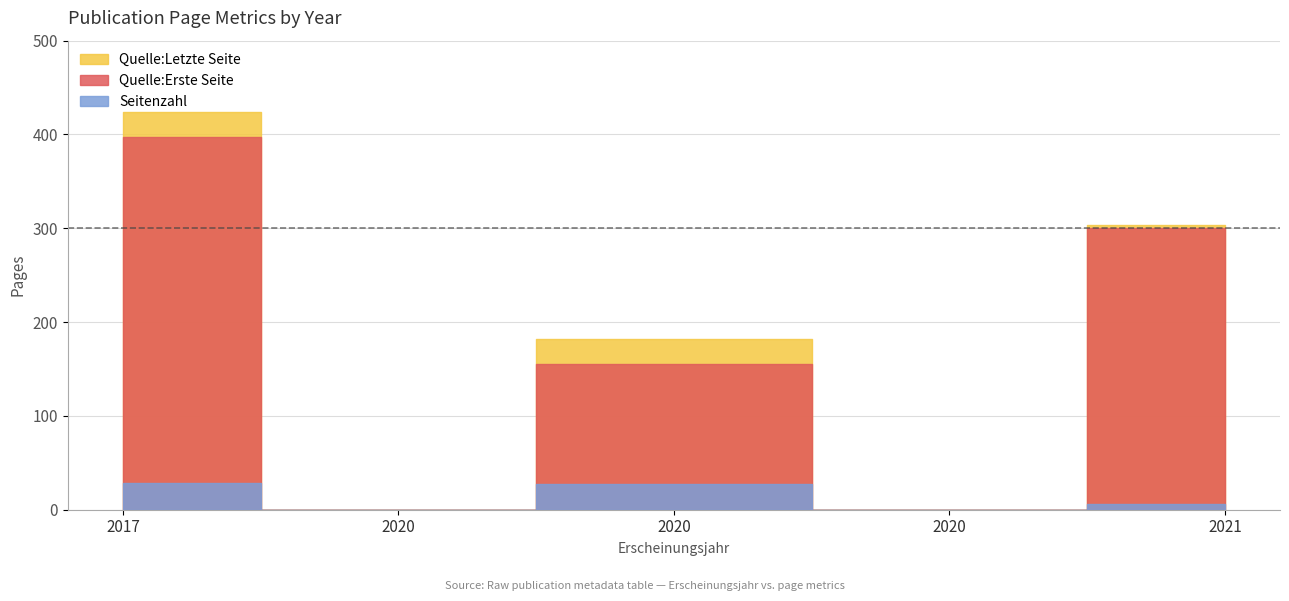

What is the value of the Seitenzahl point at the 1st from the left?

28